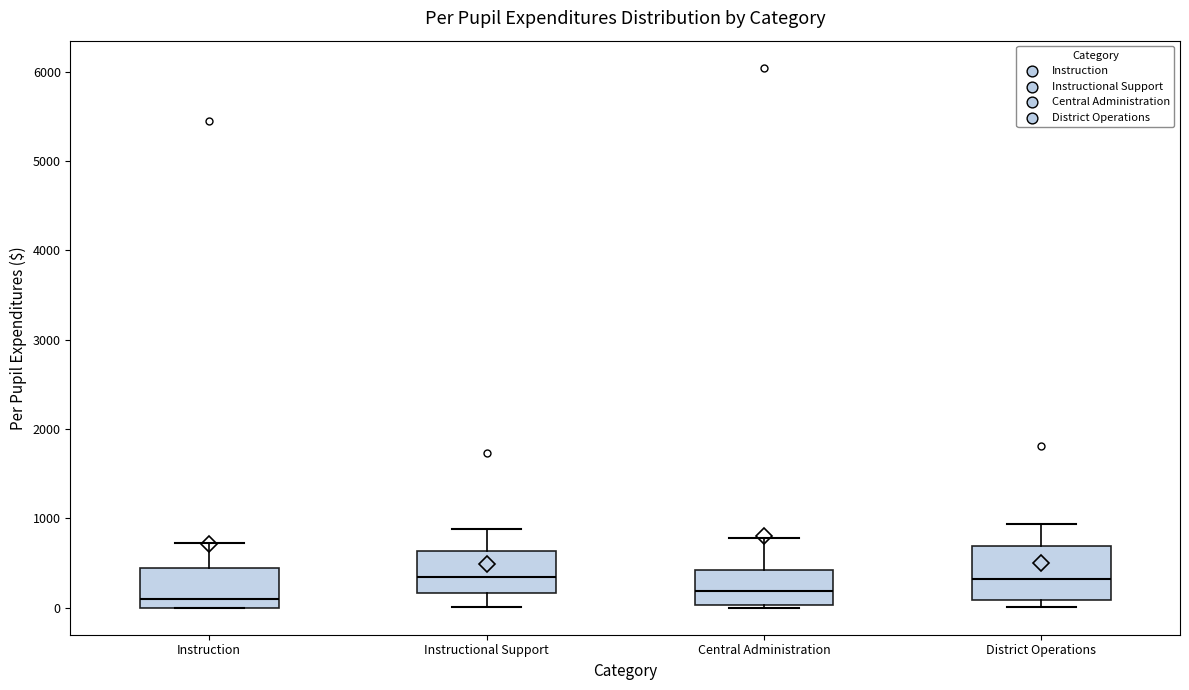

Which box is the tallest, from its lower edge to its upper edge?

District Operations